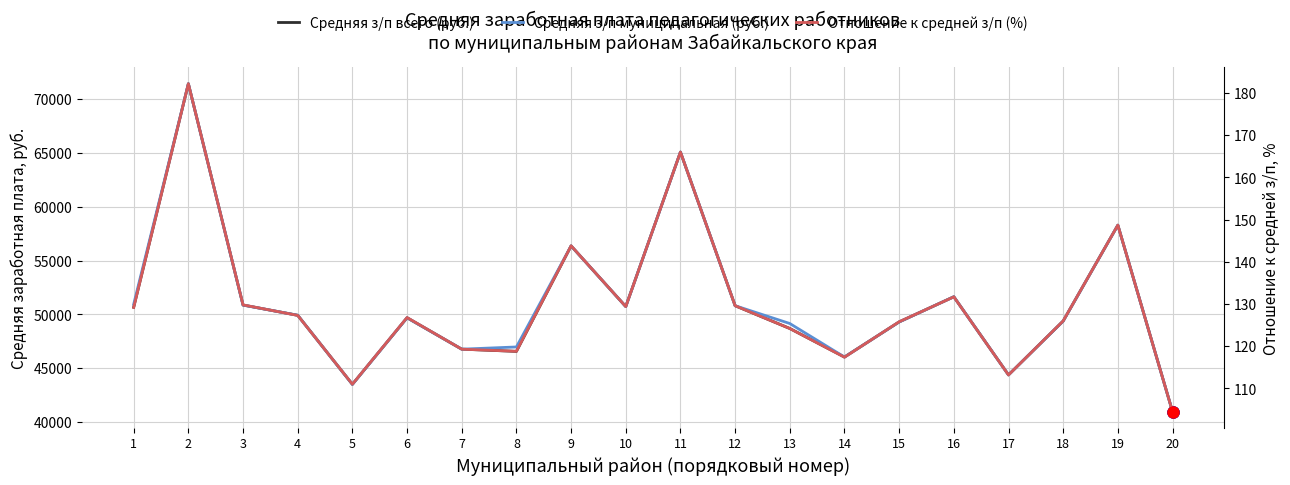

At which label does Средняя з/п всего (руб.) reach its peak?

2